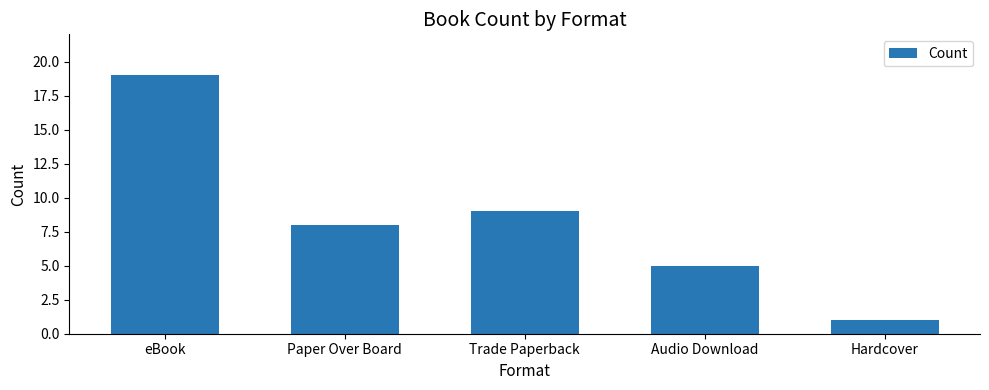

How many bars are there in total?

5